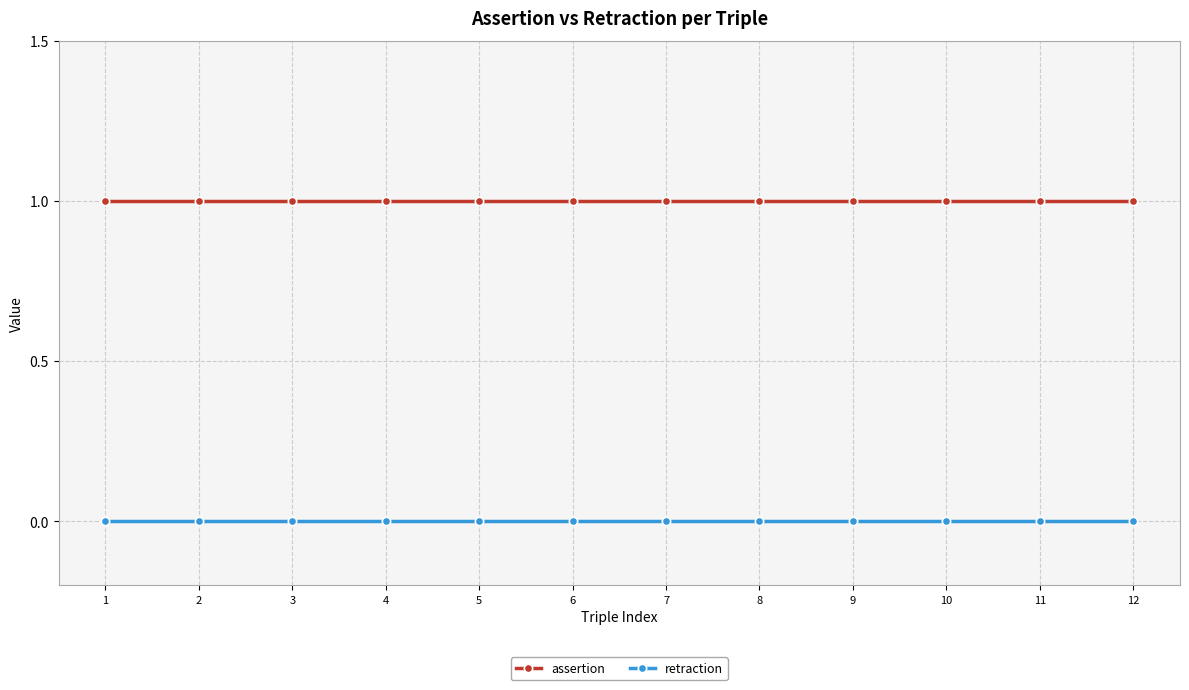

The assertion series shows 1 at 11. True or false?

True